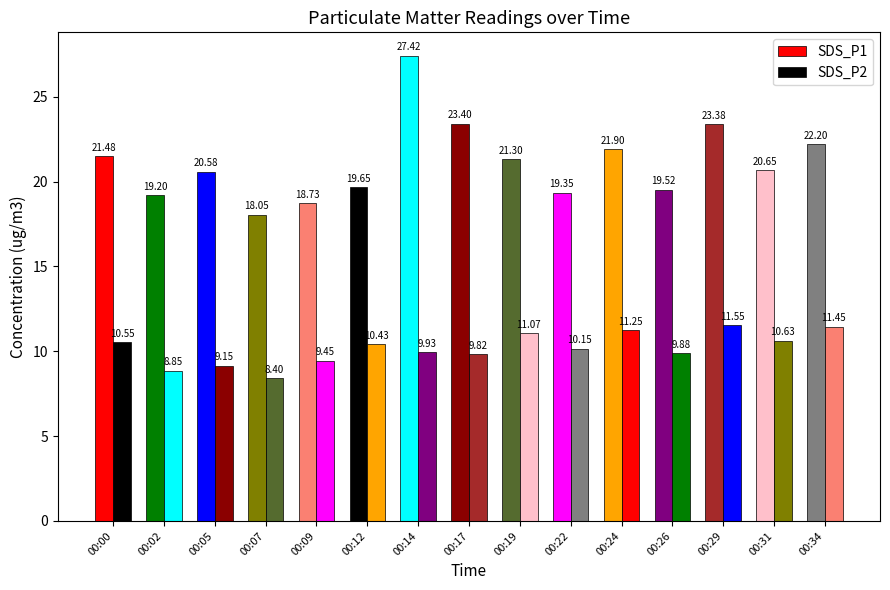

How many data points in SDS_P1 are above 20?

9